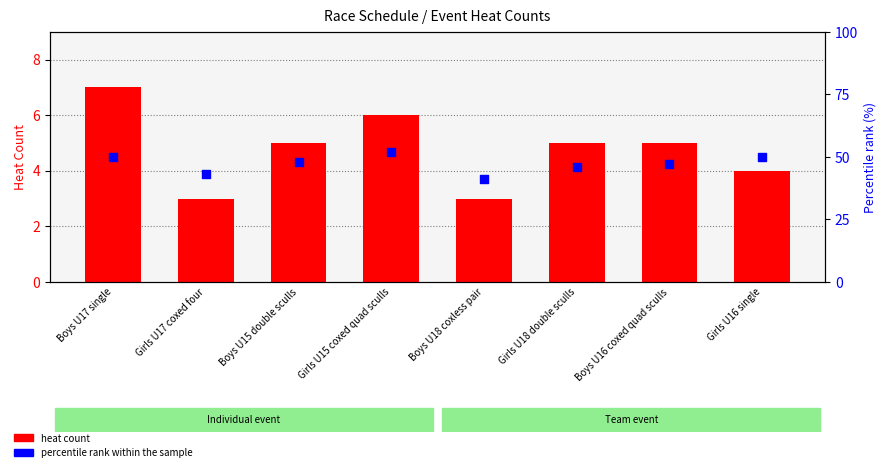

What are all the series names shown in the legend?

heat count, percentile rank within the sample